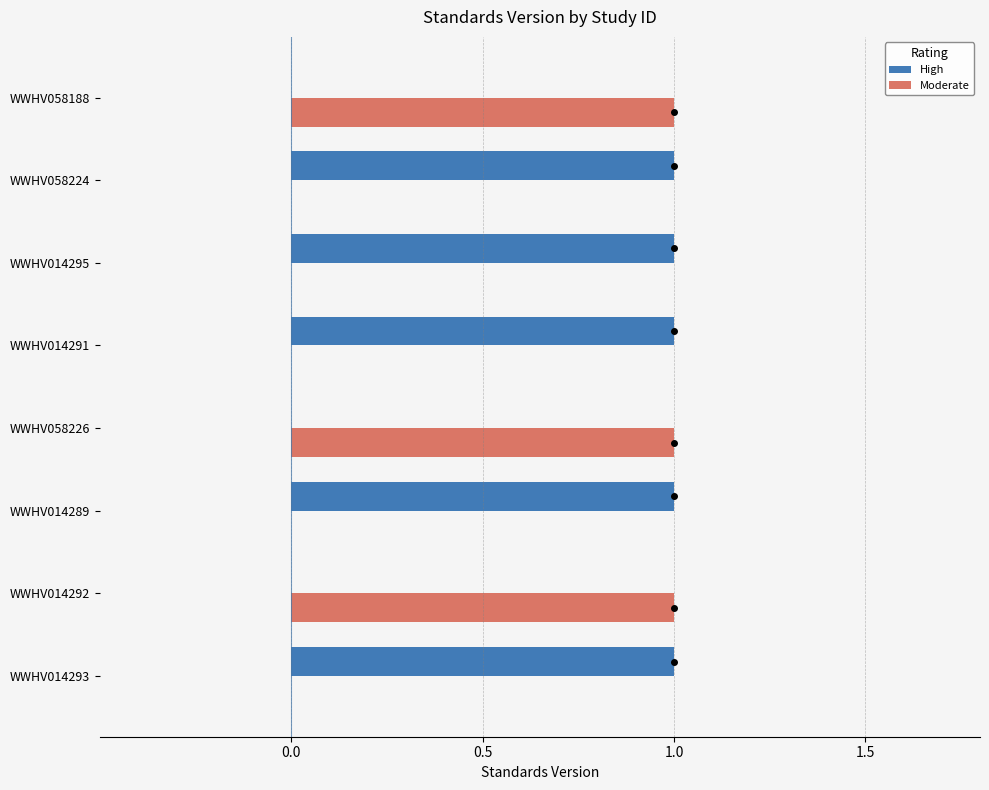

What is the sum of all High values?

5